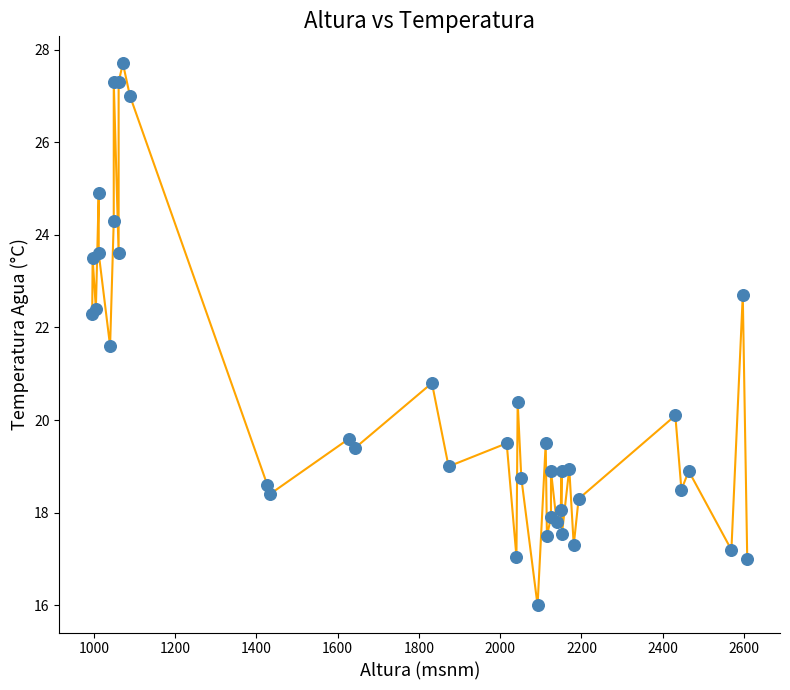

What Y value in the scatter plot is closest to 21?

20.8